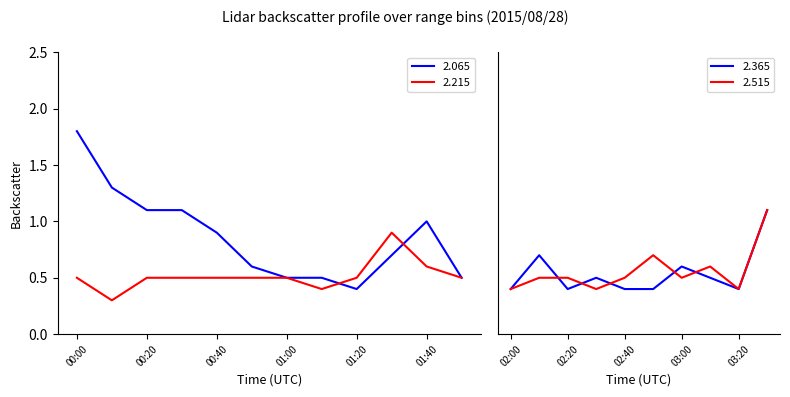

What is the highest value of the 2.215 series?

0.9